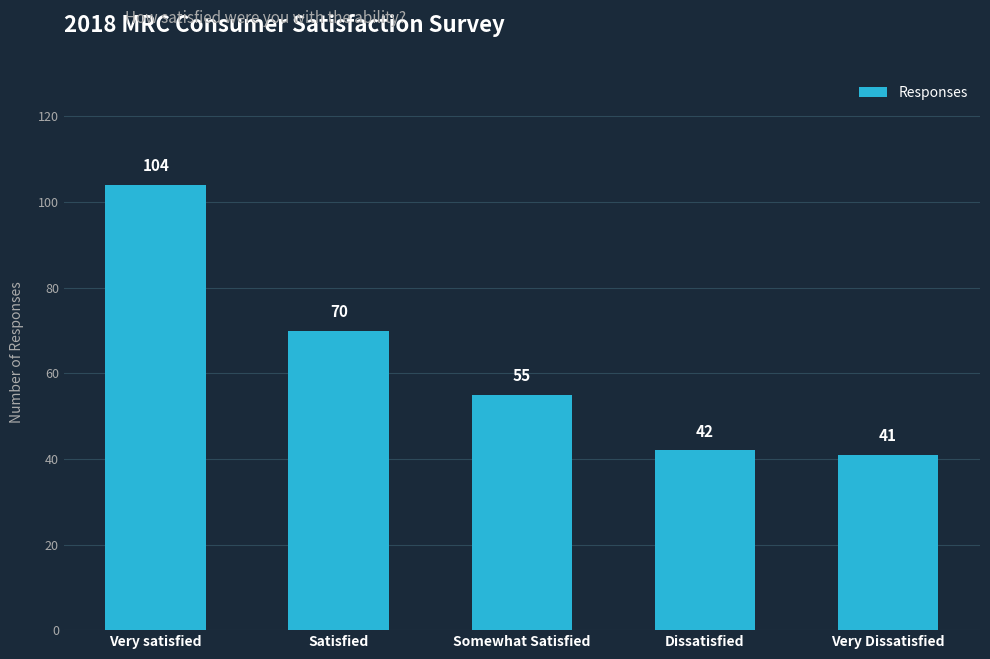

What is the difference between the second highest and second lowest values?

28